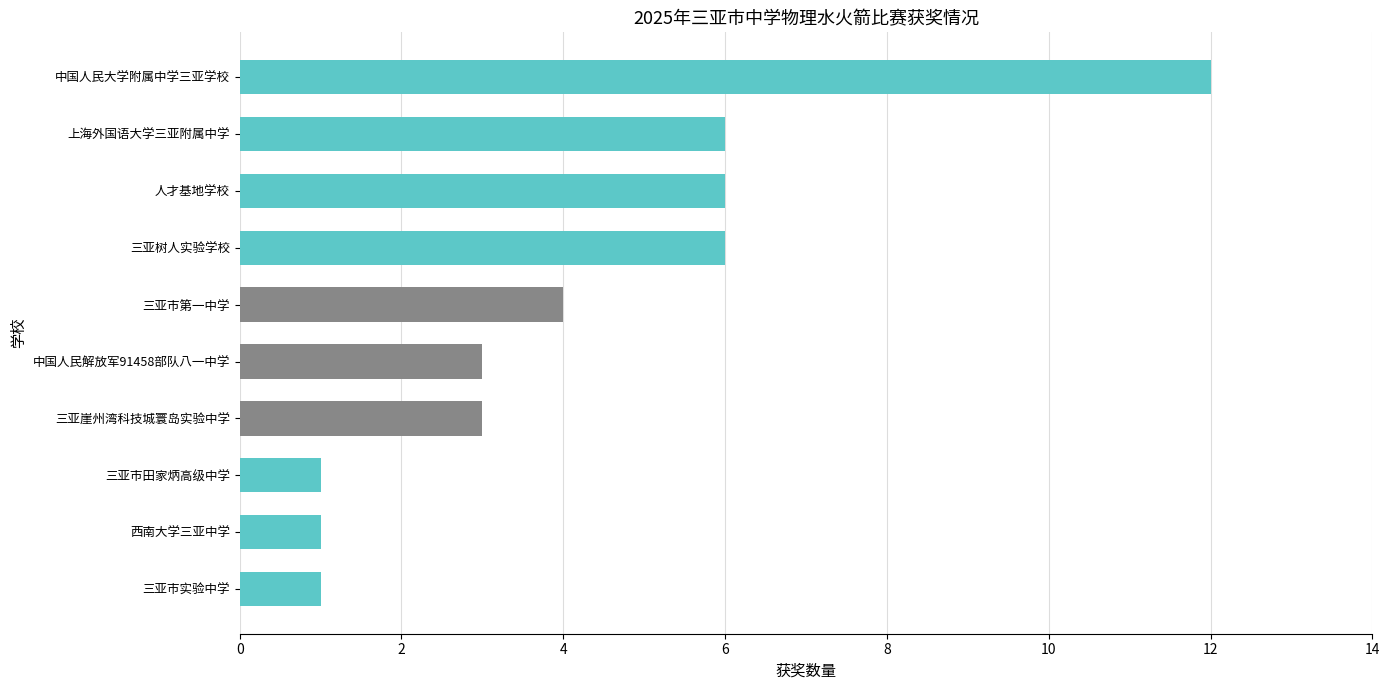

How many categories are shown in the chart?

10